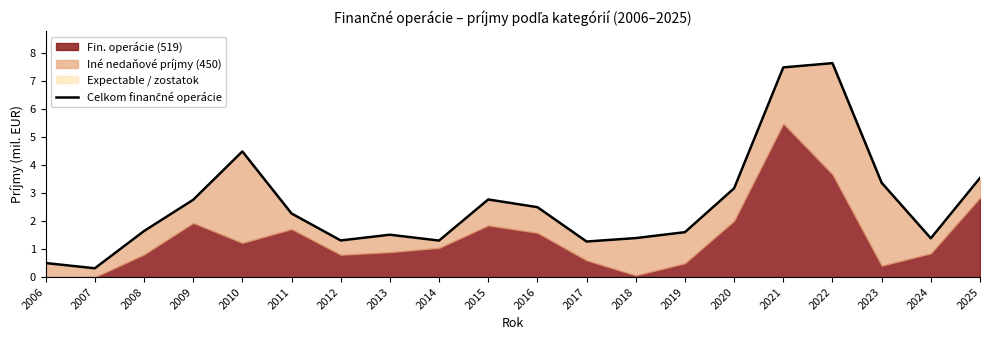

How many points are higher than both their immediate neighbors (excluding endpoints)?

4